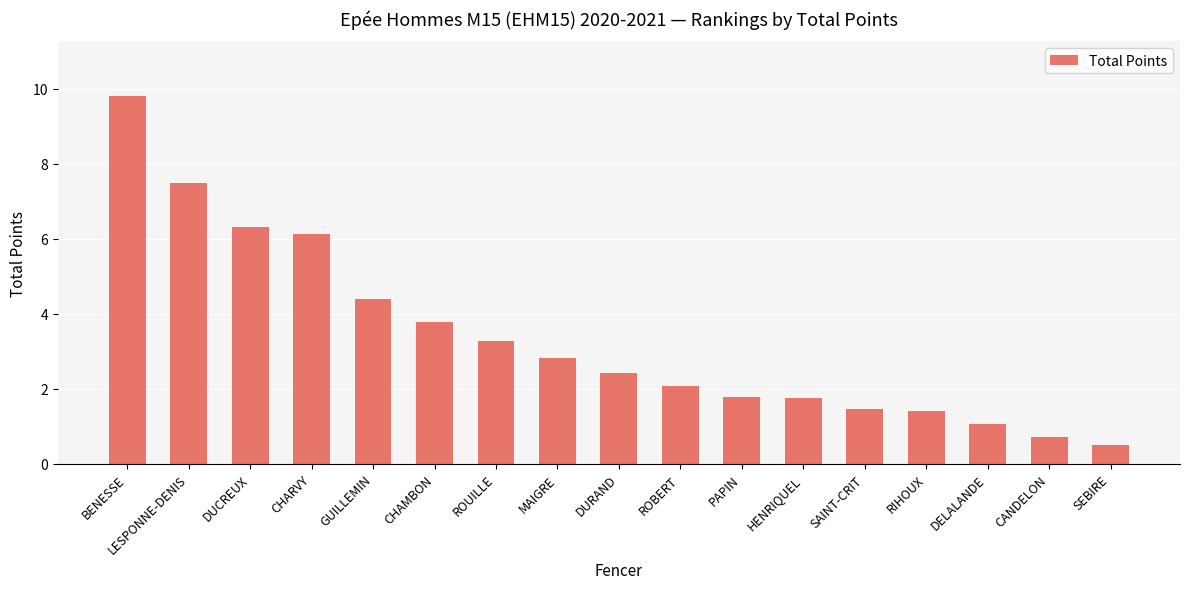

Reading left to right, list all the values displayed in this chart.

9.8	7.5	6.3	6.1	4.4	3.8	3.3	2.8	2.4	2.1	1.8	1.8	1.5	1.4	1.1	0.7	0.5